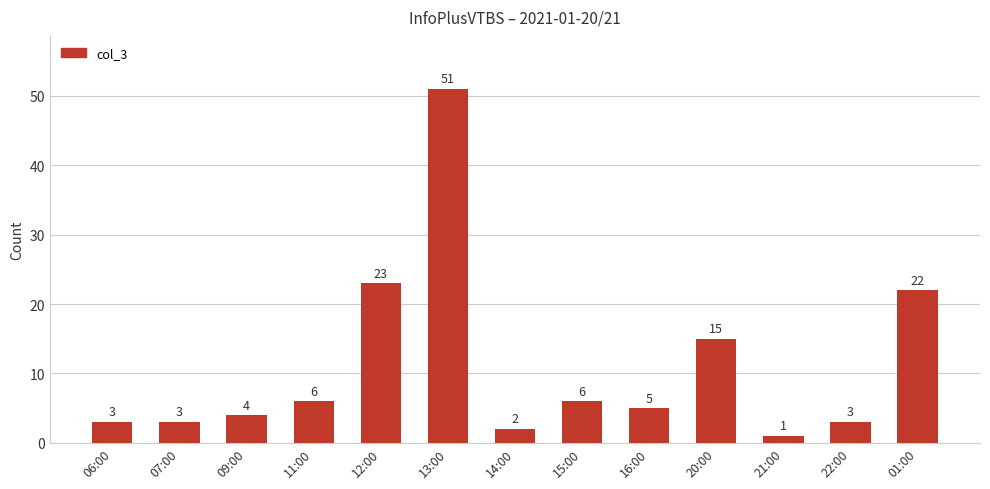

What is the label of the 4th bar from the right?

20:00